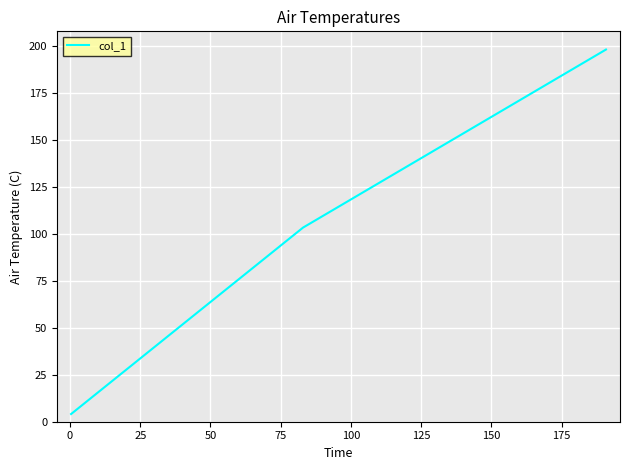

What is the difference between the maximum and minimum values?

194.1